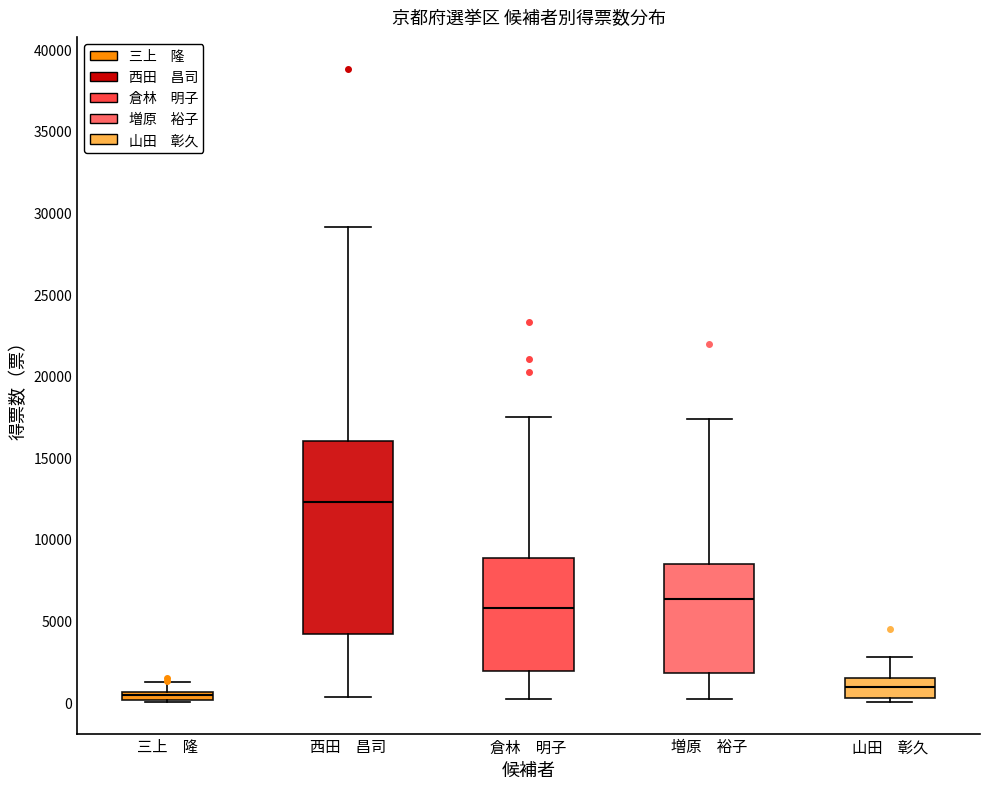

Which box is the tallest, from its lower edge to its upper edge?

西田 昌司